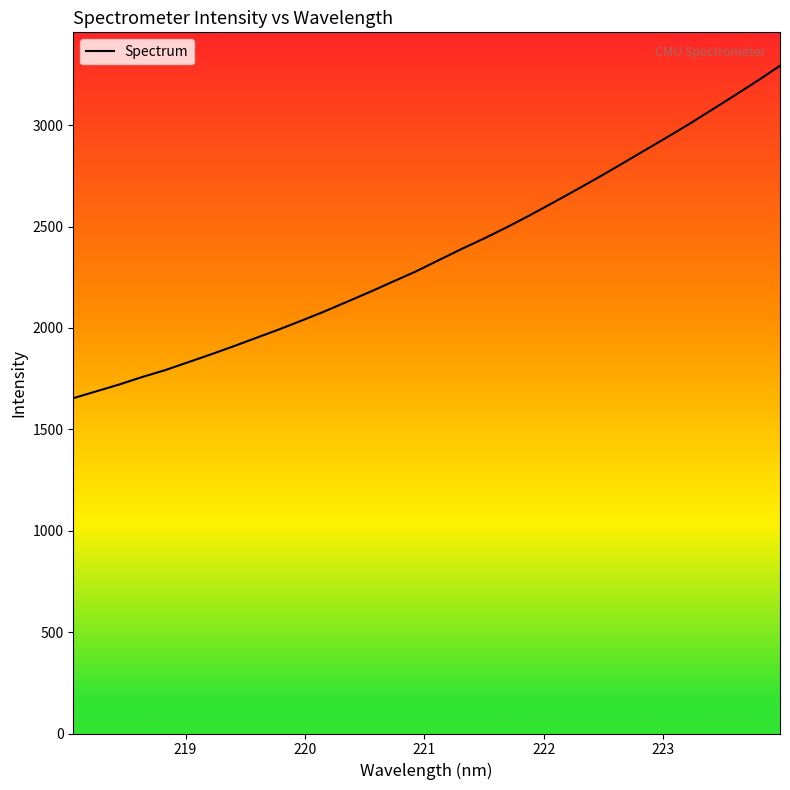

How many lines are shown in the chart?

1